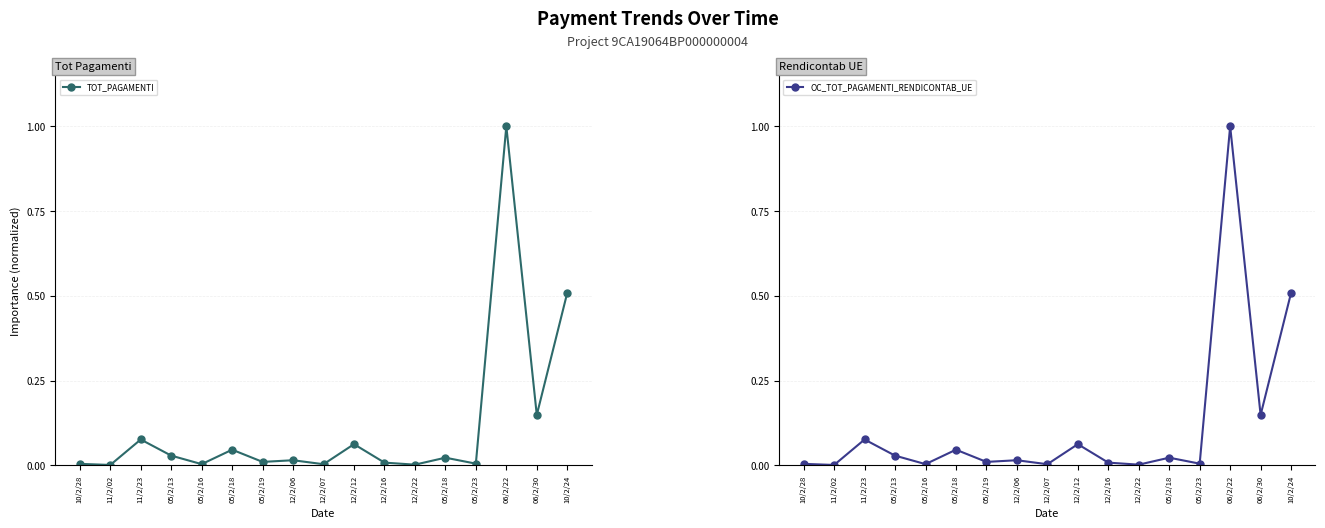

True or false: OC_TOT_PAGAMENTI_RENDICONTAB_UE and TOT_PAGAMENTI cross at least once.

False